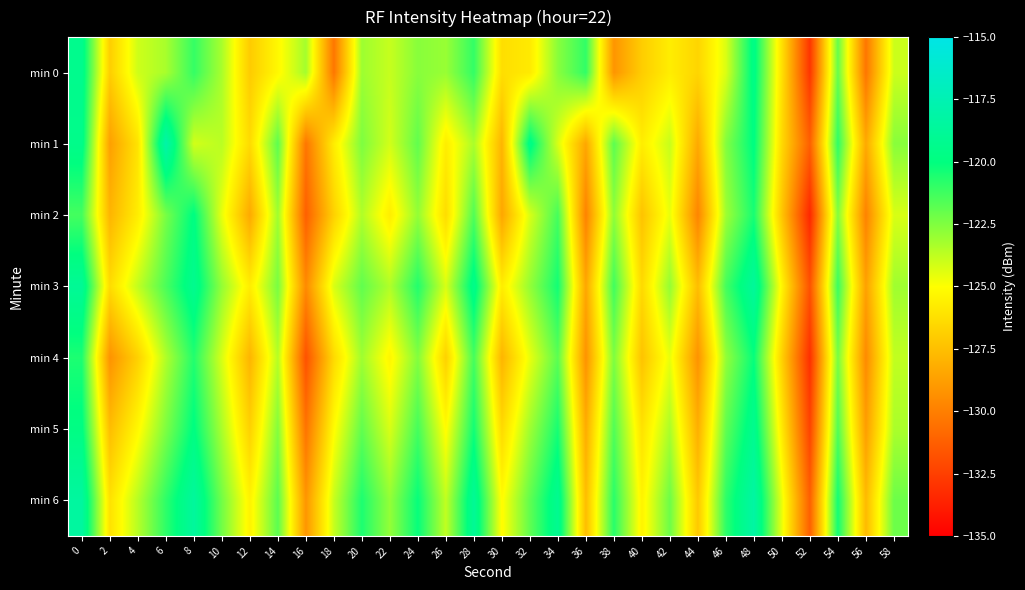

Which series has the largest total across all categories?

min 6